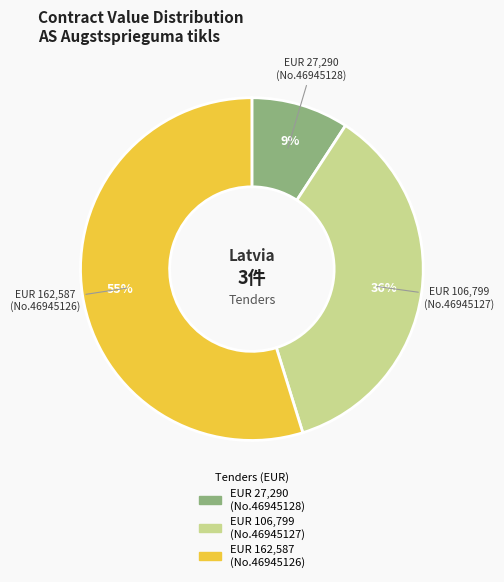

Is there a majority slice in this chart?

Yes